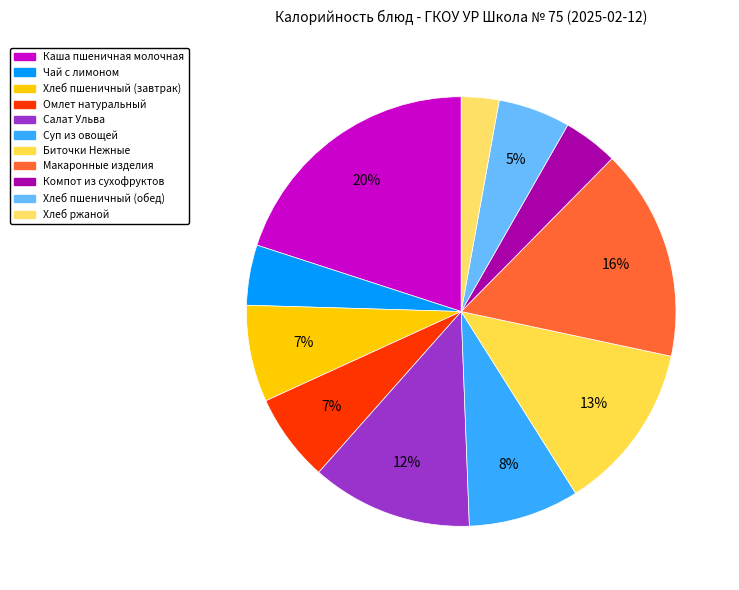

How many segments does this pie chart have?

11